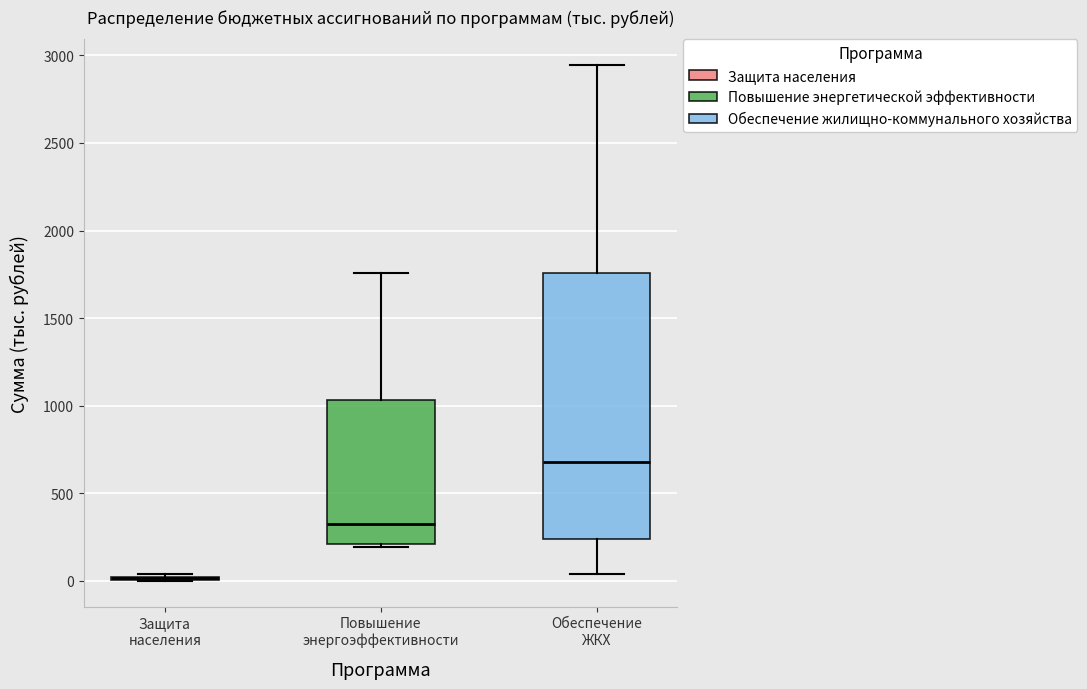

Reading left to right, transcribe this box plot: for each box, give where its median line is, the range the box spans, and where its two whiskers end, as read against the y-axis. The values are not printed on the chart, so give them approximately, as read against the axis.

Защита населения: box collapsed to a line at 0, whiskers 0 to 50
Повышение энергоэффективности: median 350, box 200 to 1050, whiskers 200 (just below the box's lower edge) to 1750
Обеспечение ЖКХ: median 700, box 250 to 1750, whiskers 50 to 2950